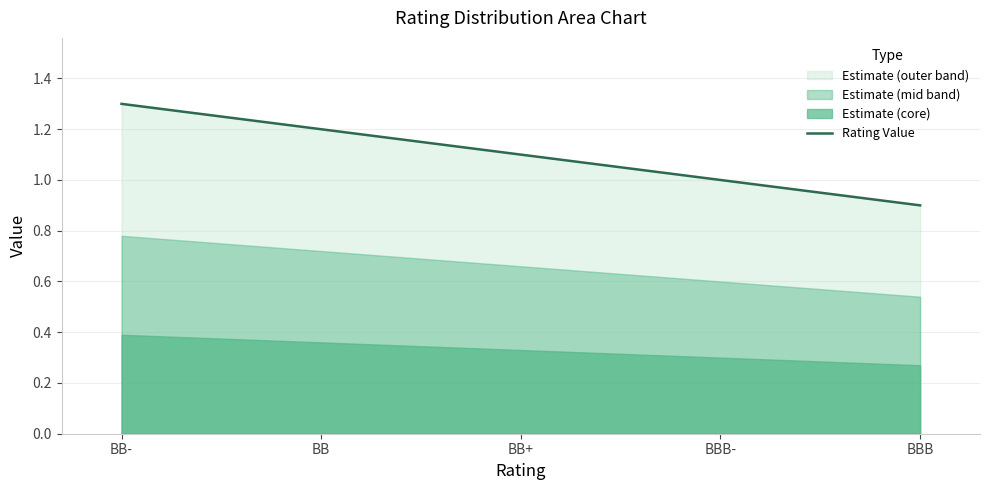

How many data points does each series have?

5